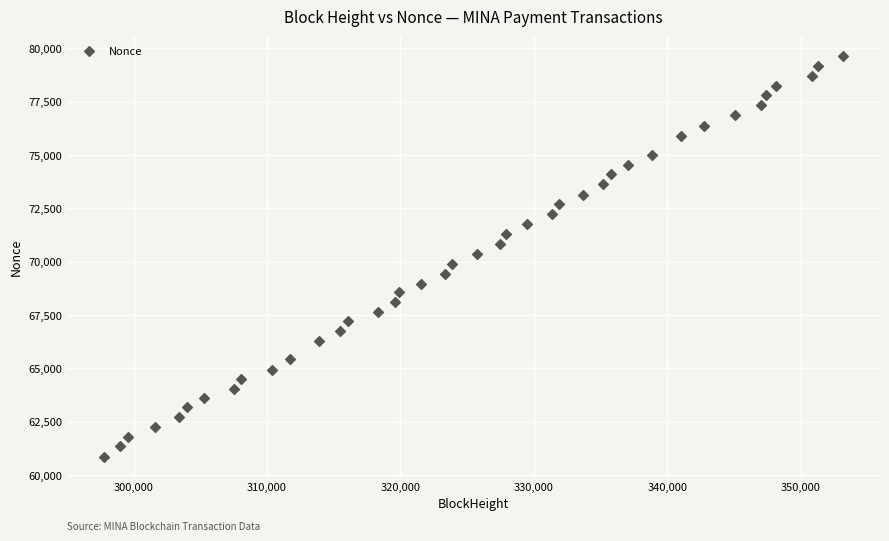

What is the range of Y values (max minus min)?

18781